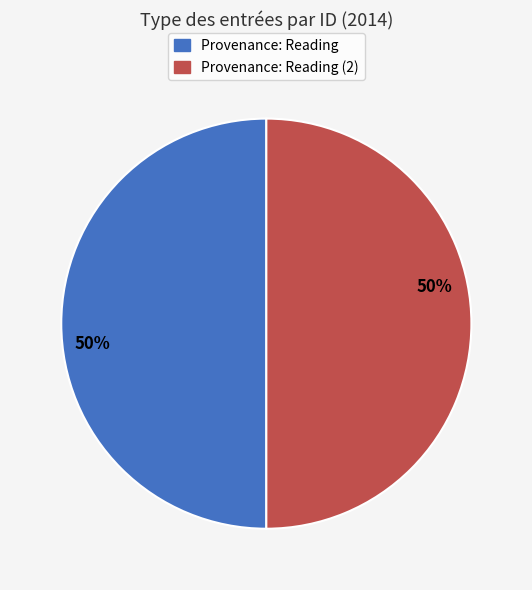

To the nearest percent, what is the average slice percentage?

50%